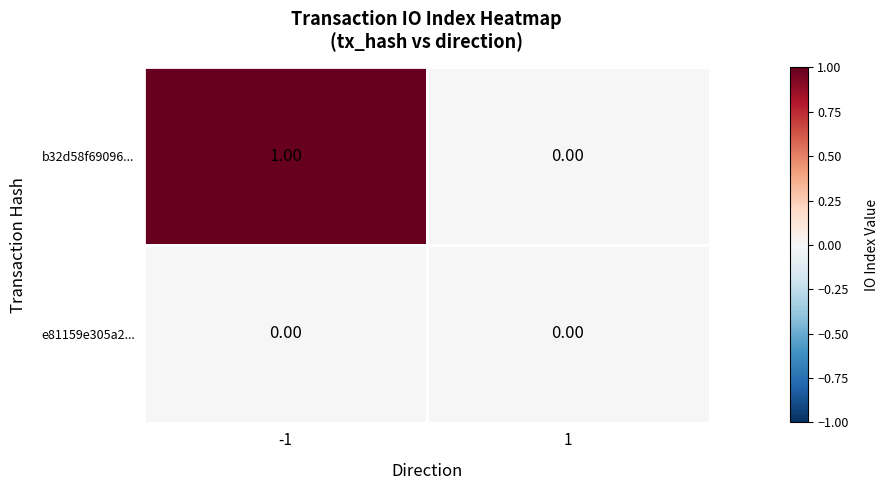

At which category is the sum across all series the highest?

-1